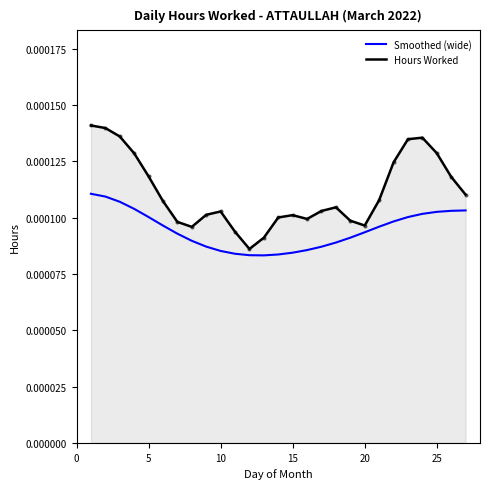

List the series in order of their peak value, highest first.

Hours Worked, Smoothed (wide)